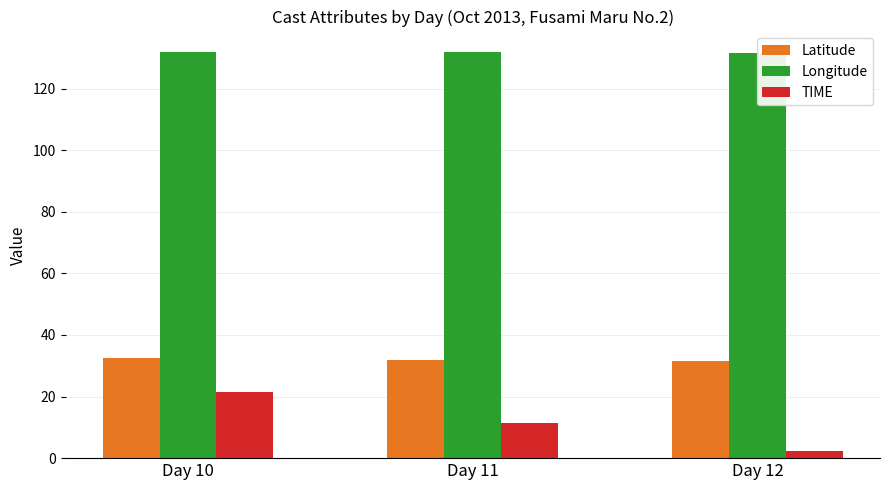

At which category is the sum across all series the highest?

Day 10